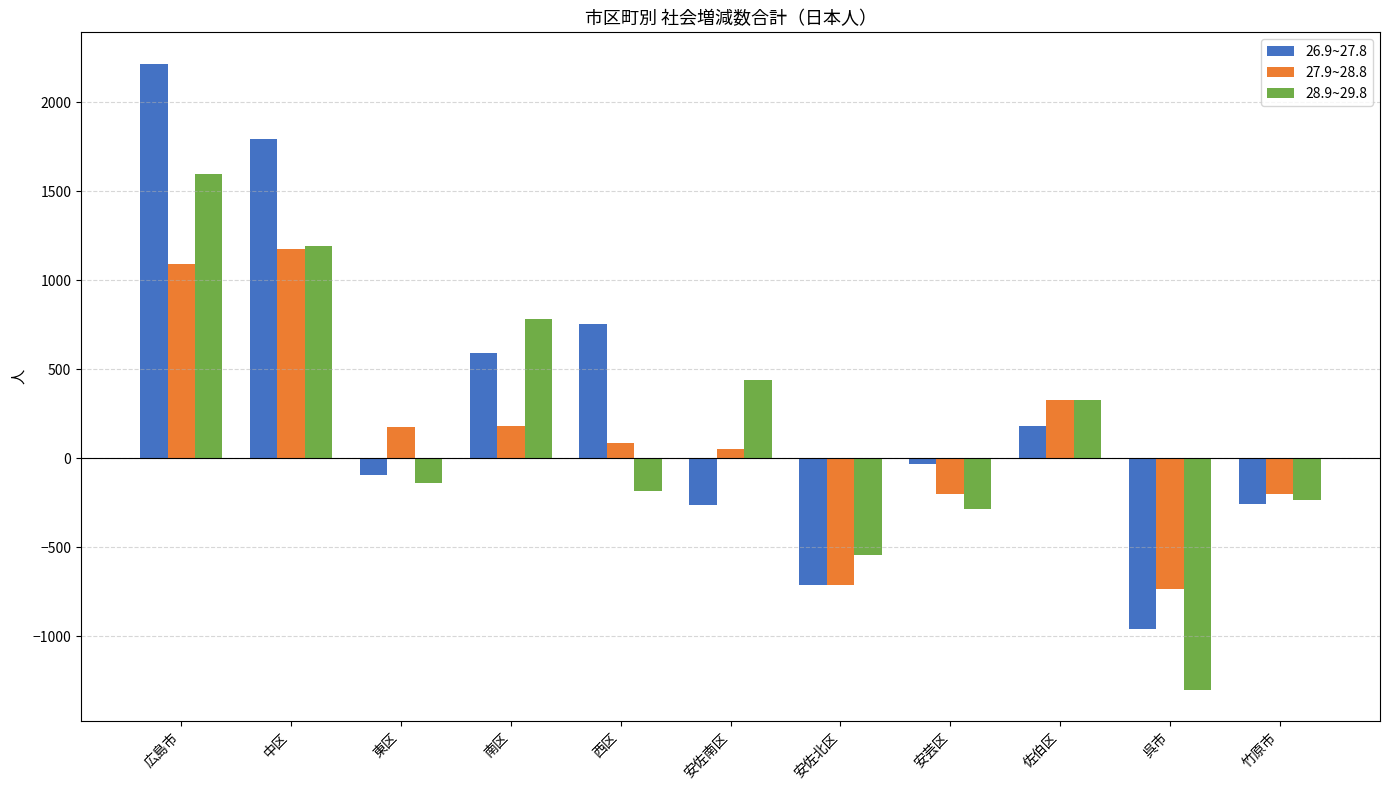

How many distinct data groups are displayed?

3